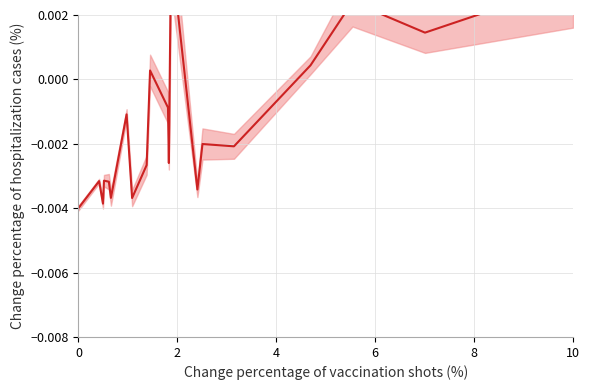

How many values are below zero?

14